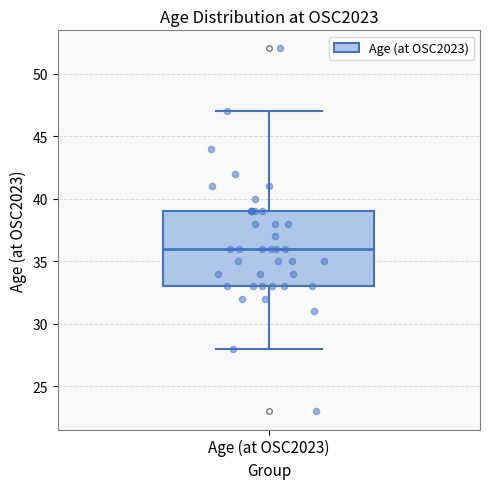

Read this box plot against the y-axis: the position of the median line, the range covered by the box, and the ends of both whiskers. The values are not printed on the chart, so give them approximately, as read against the axis.

median 36, box 33 to 39, whiskers 28 to 47